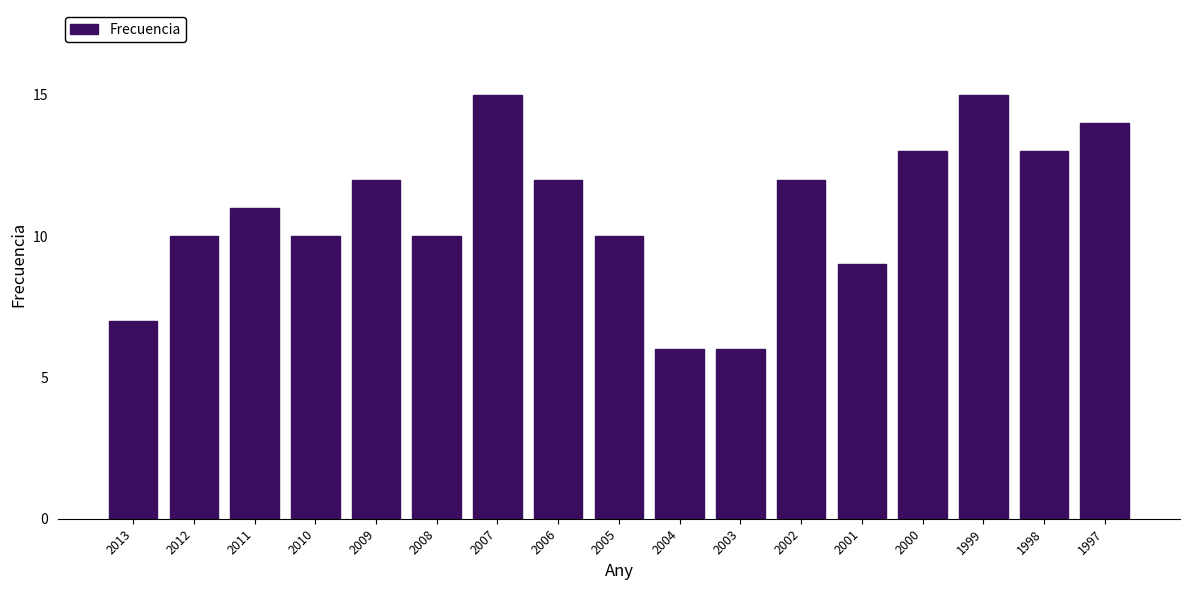

Reading left to right, extract all data points from this chart.

7	10	11	10	12	10	15	12	10	6	6	12	9	13	15	13	14